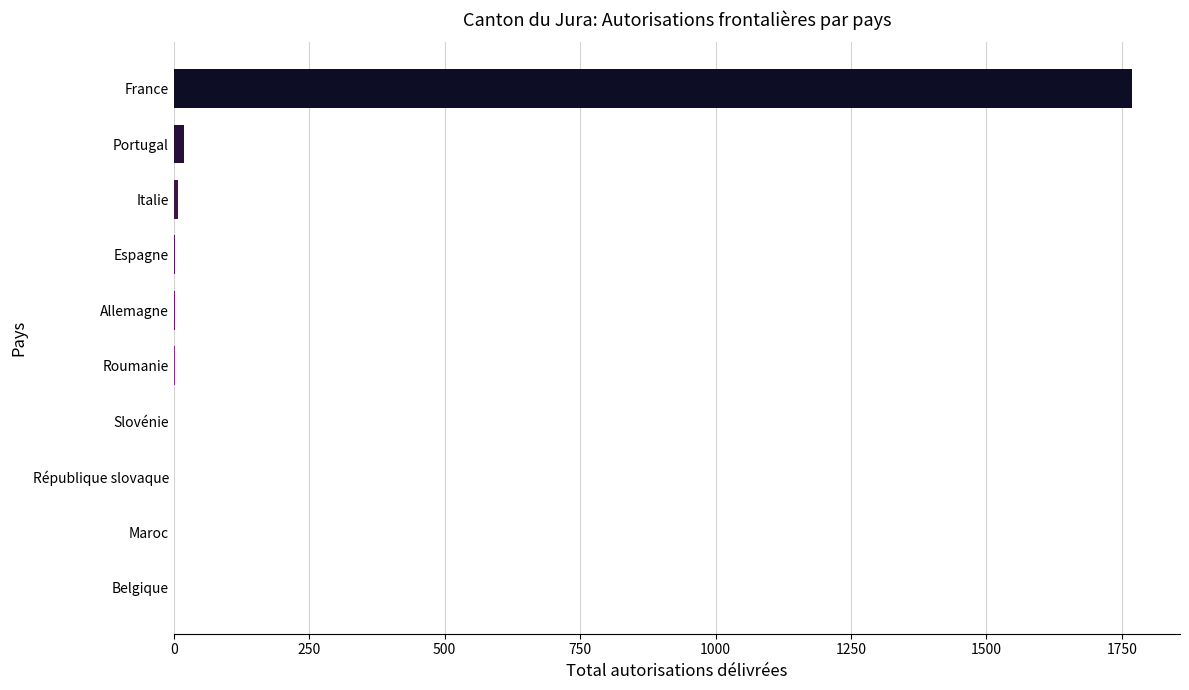

At which category does the chart reach its peak across all series?

France